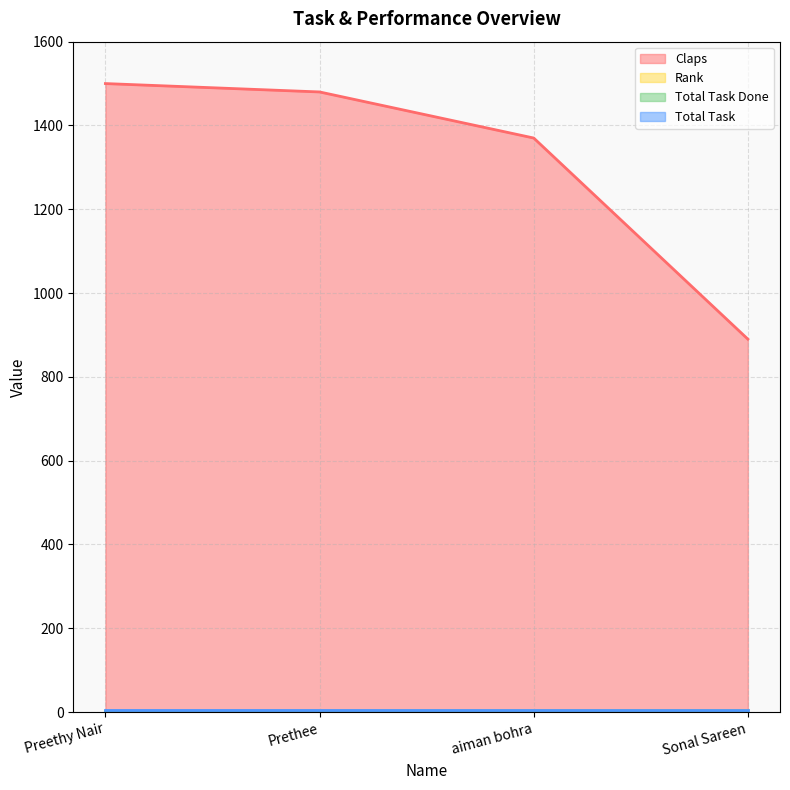

What is the greatest value displayed?

1500